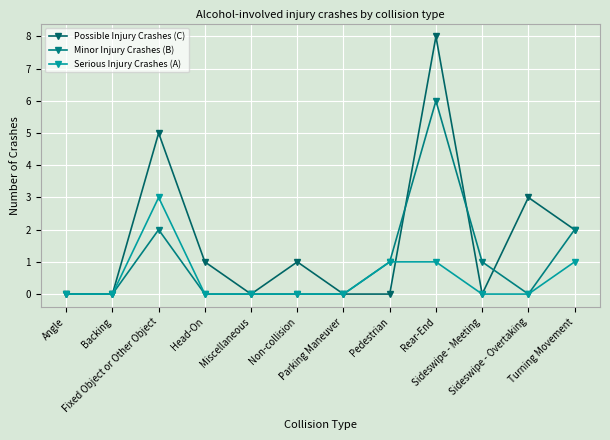

What position from the left is Sideswipe - Meeting?

10